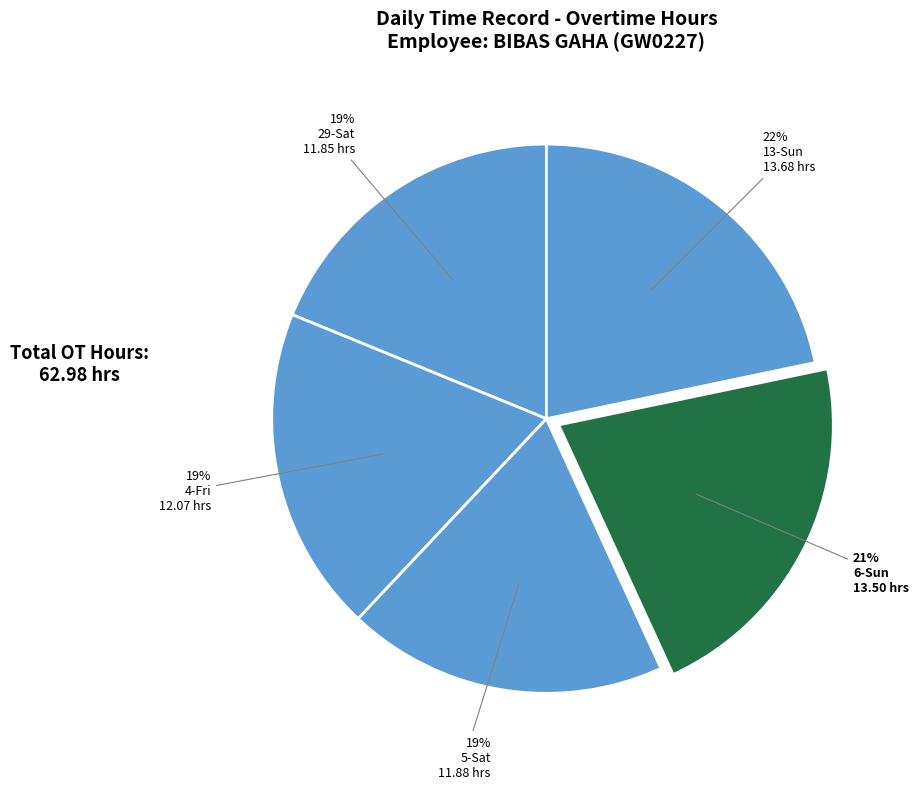

To the nearest percent, what percentage of the pie is 13-Sun?

22%